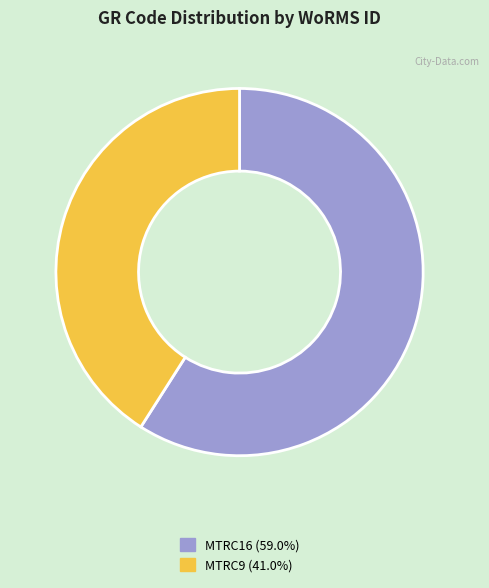

True or false: MTRC16 accounts for 59% of the total.

True